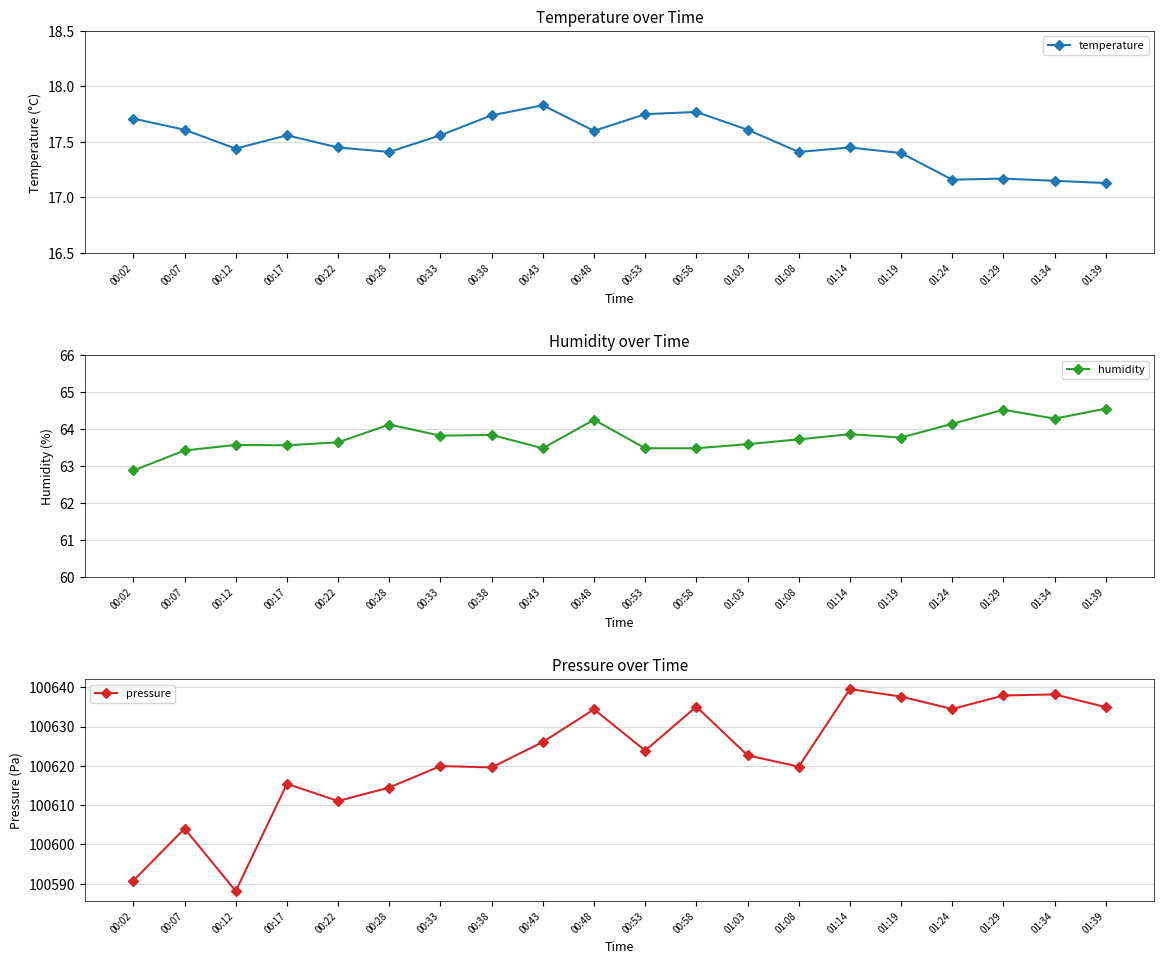

At 00:12, list the series in order from largest to smallest.

pressure, humidity, temperature